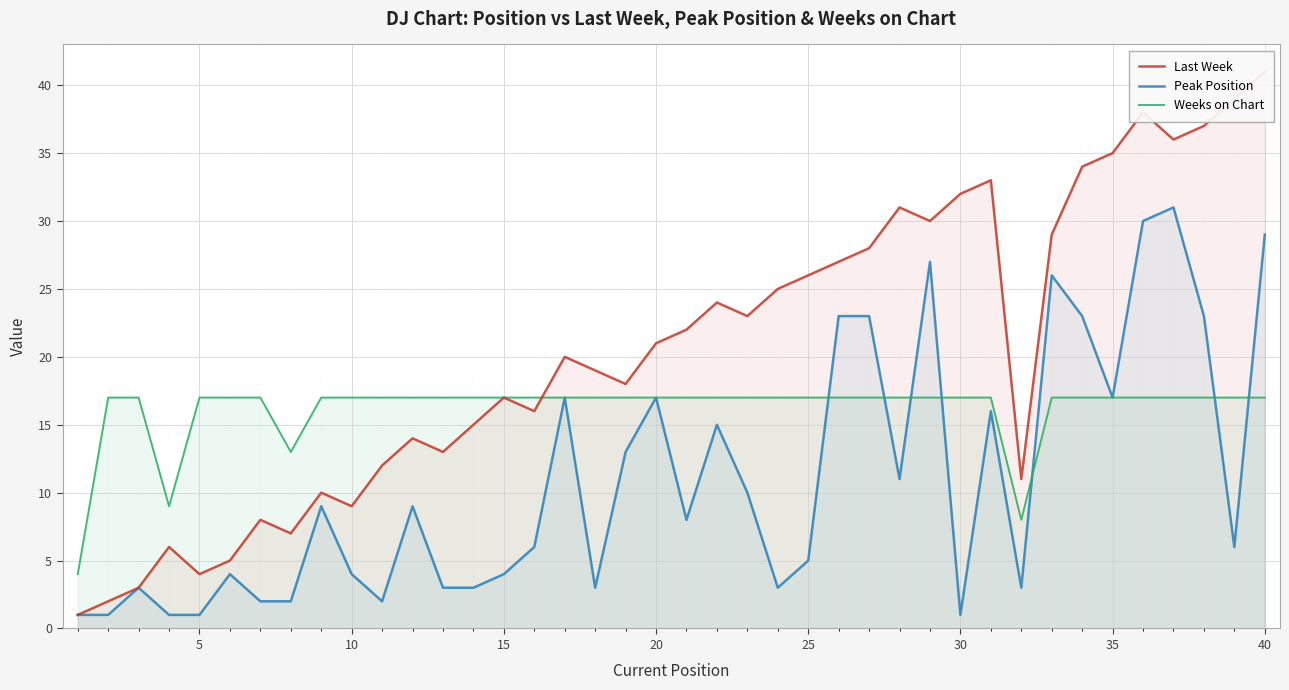

What is the maximum value for Weeks on Chart?

17